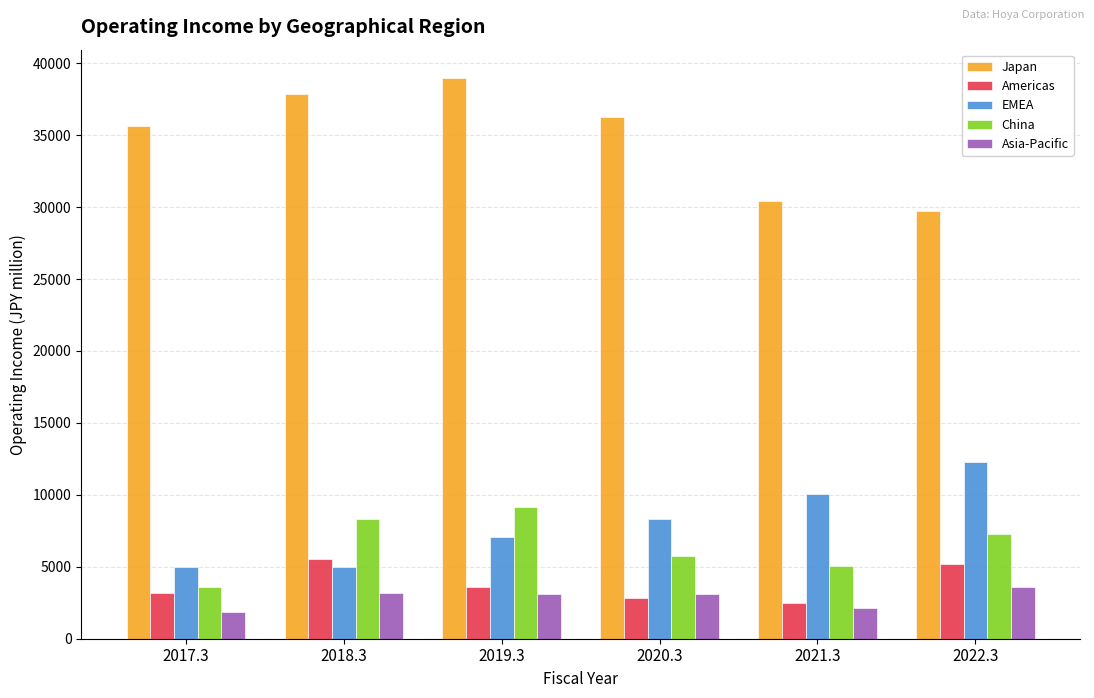

What is the label of the 2nd bar from the left?

2018.3